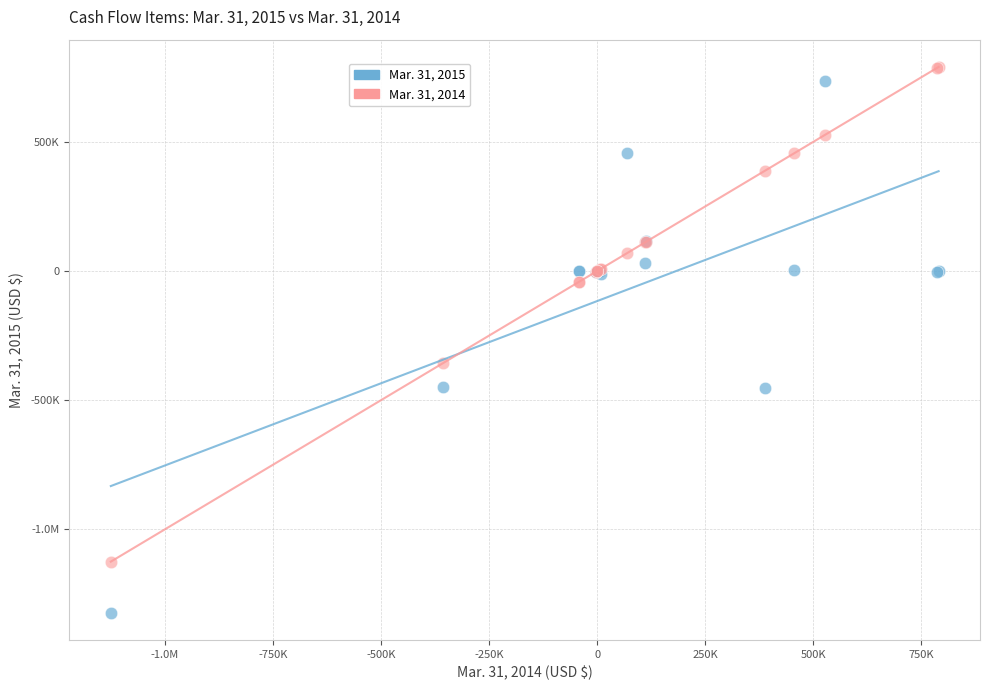

What are all the series names shown in the legend?

Mar. 31, 2015, Mar. 31, 2014